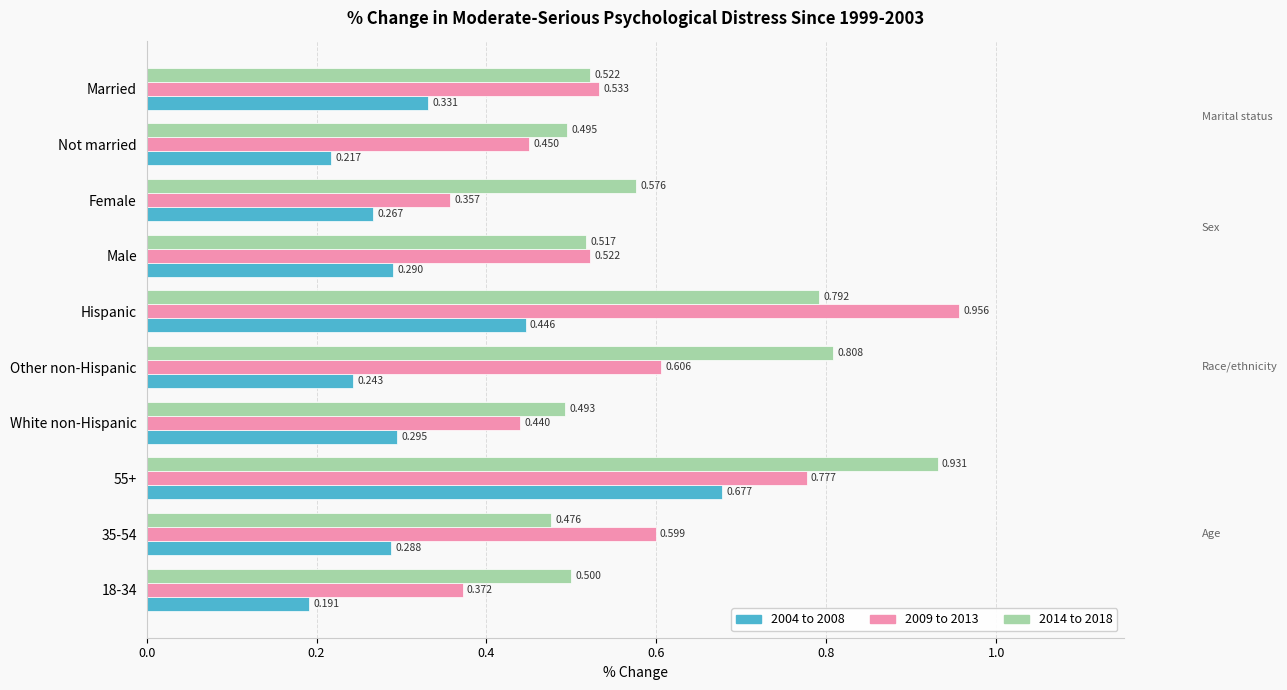

List the series in order of their overall mean, highest first.

2014 to 2018, 2009 to 2013, 2004 to 2008